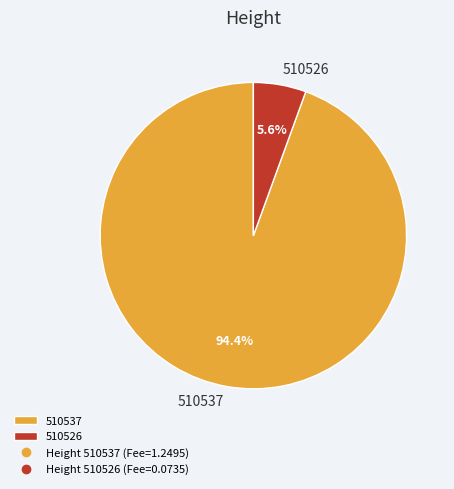

To the nearest percent, what is the difference between the largest and smallest slice percentages?

89%